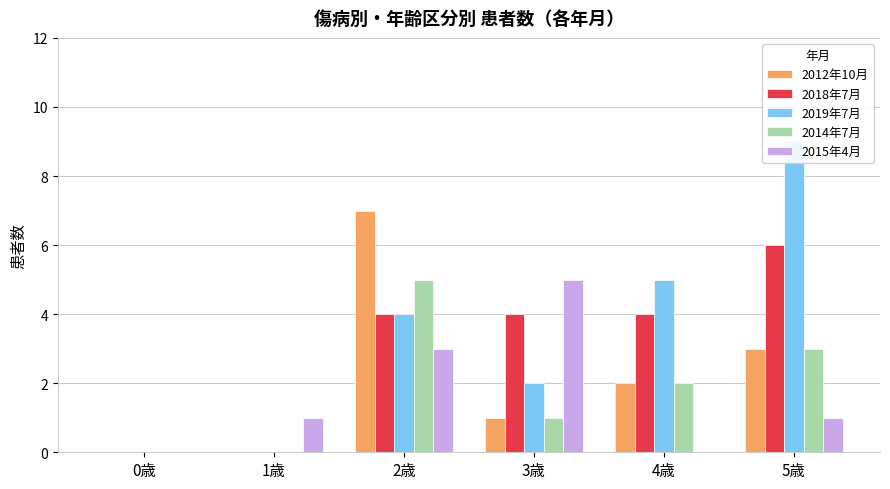

Reading left to right, what are all the values shown in this chart?

2012年10月: 0	0	7	1	2	3
2018年7月: 0	0	4	4	4	6
2019年7月: 0	0	4	2	5	9
2014年7月: 0	0	5	1	2	3
2015年4月: 0	1	3	5	0	1